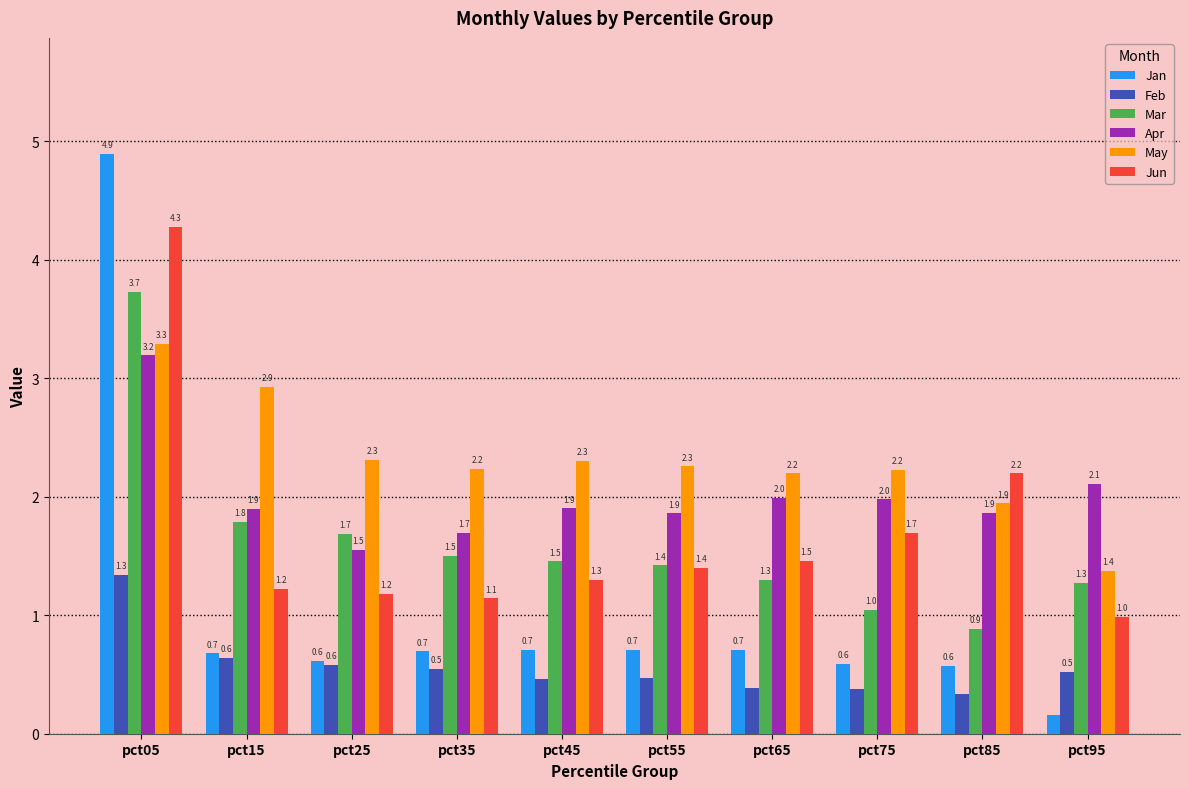

Which series has the largest total across all categories?

May